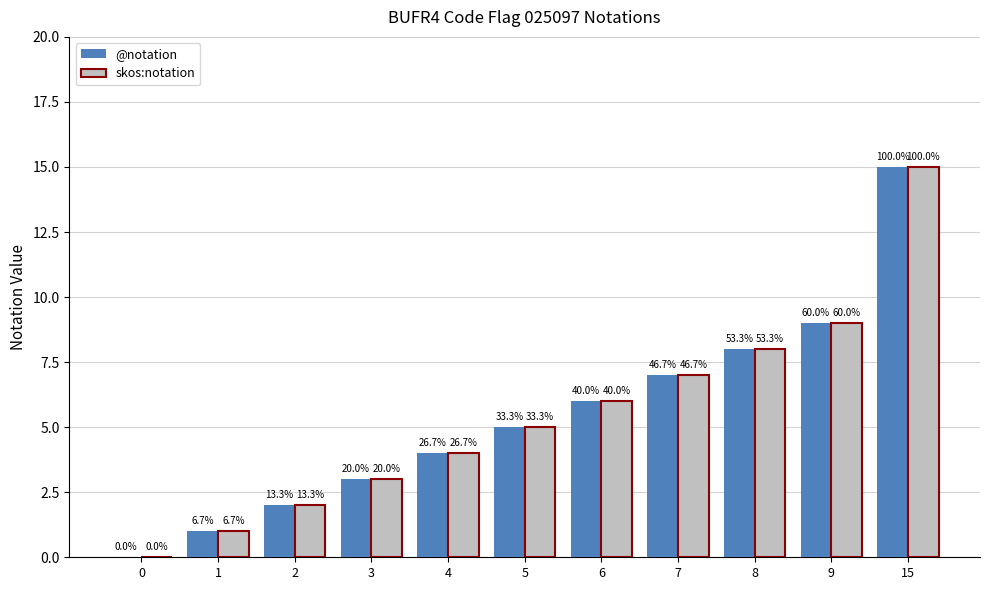

At which category is the sum across all series the highest?

15